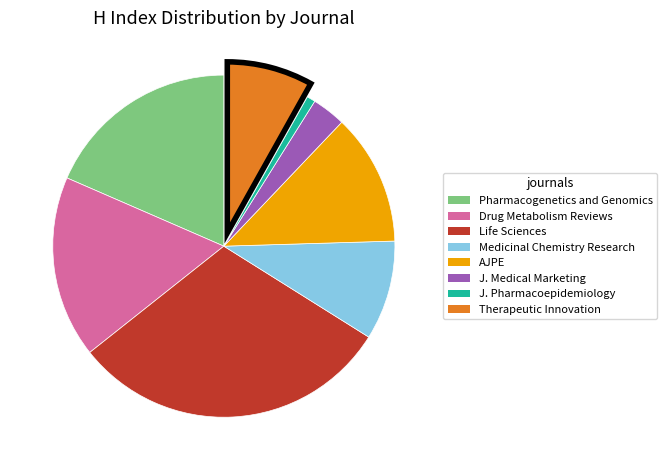

Does any single category account for the majority?

No